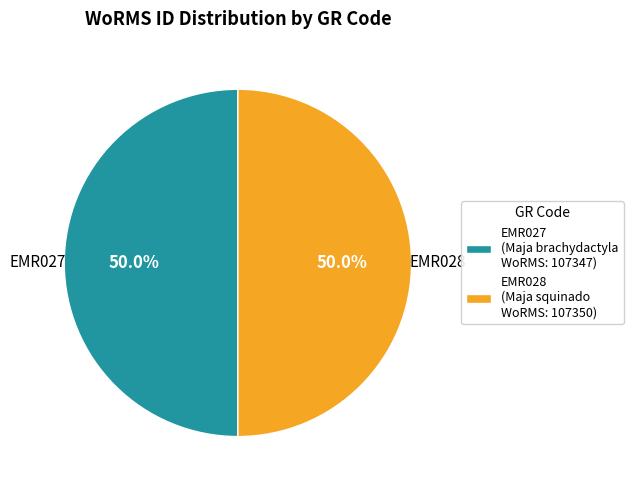

Is it true that EMR027 is 50% of the pie?

True